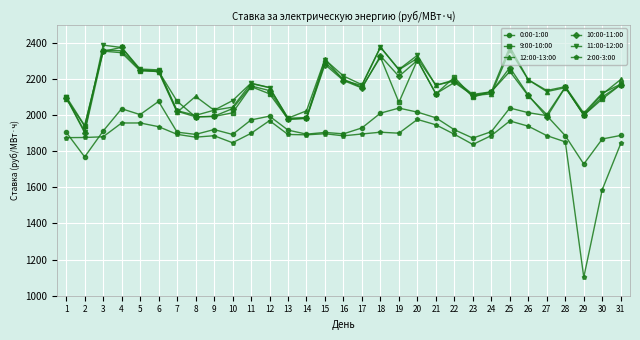

Where is the first local minimum for 0:00-1:00?

2